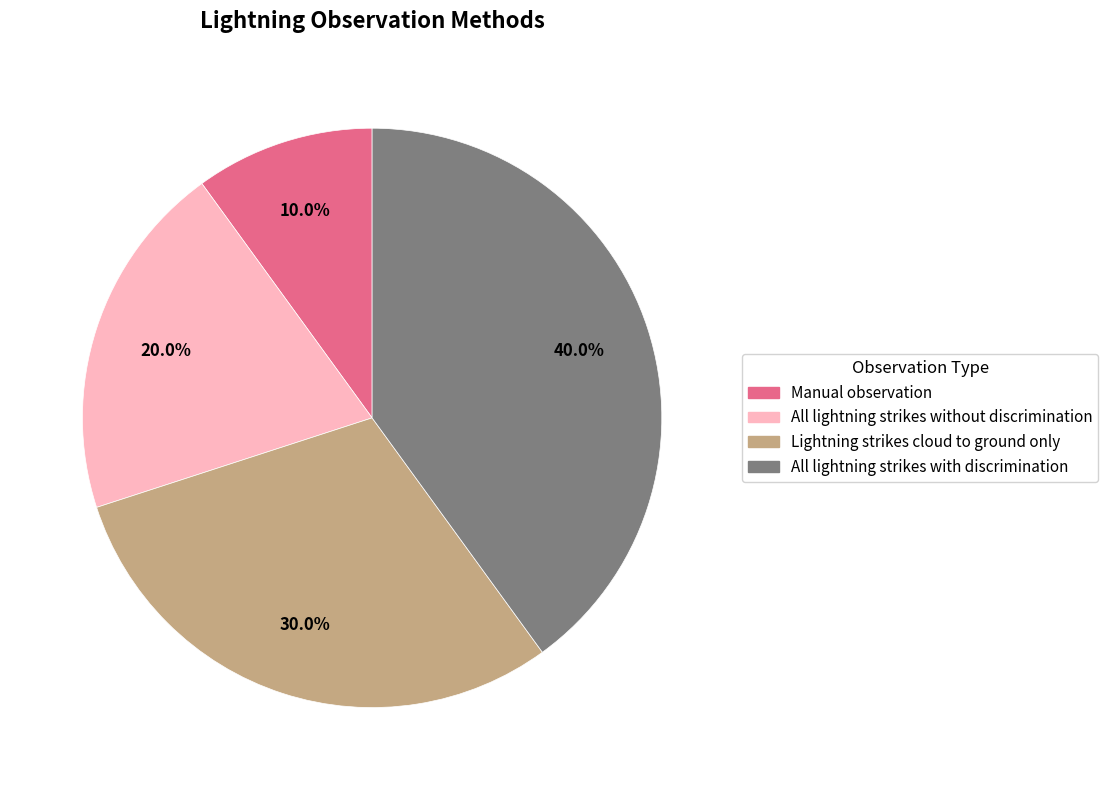

Which slice is the largest?

All lightning strikes with discrimination